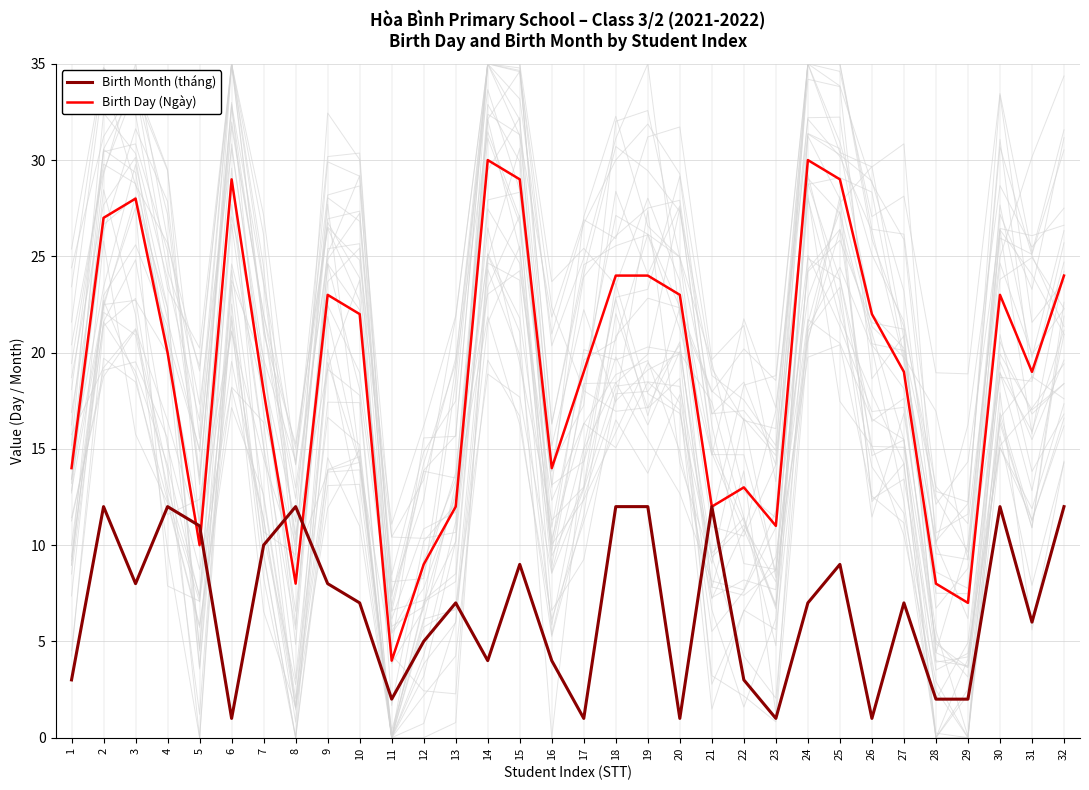

Between 10 and 21, which series saw the biggest shift?

Birth Day (Ngày)